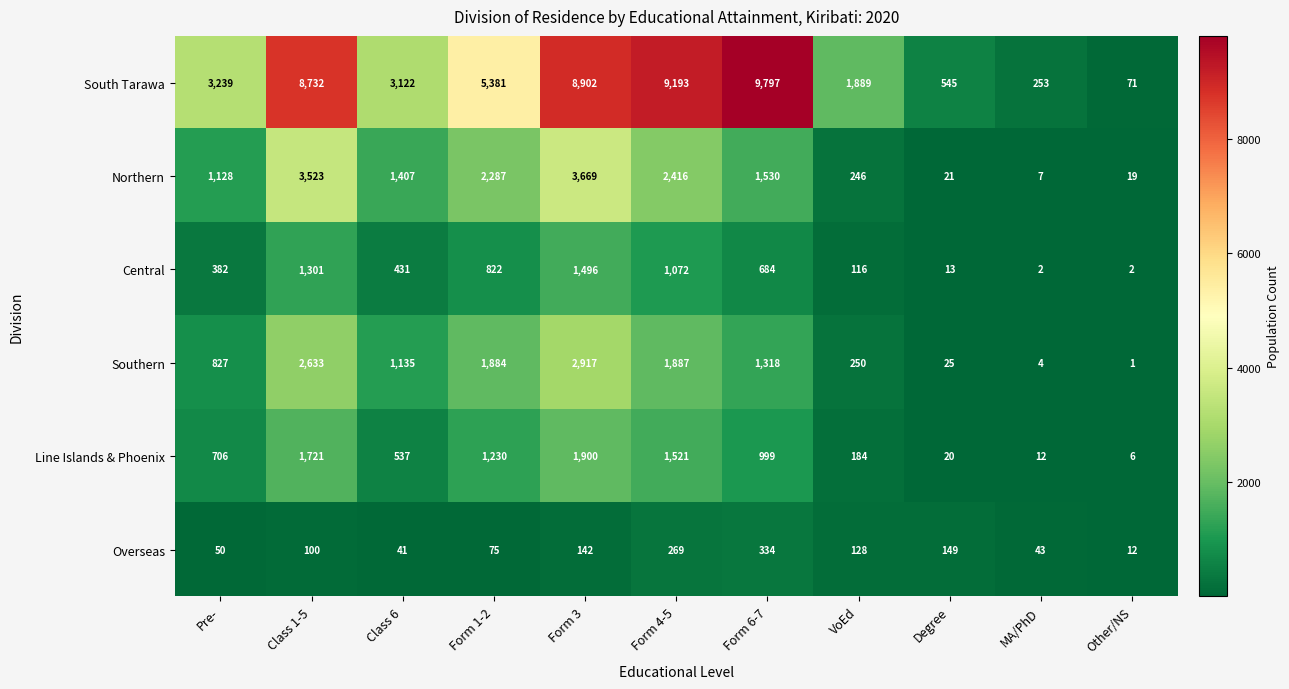

List the labels in order of Overseas value, largest first.

Form 6-7, Form 4-5, Degree, Form 3, VoEd, Class 1-5, Form 1-2, Pre-, MA/PhD, Class 6, Other/NS